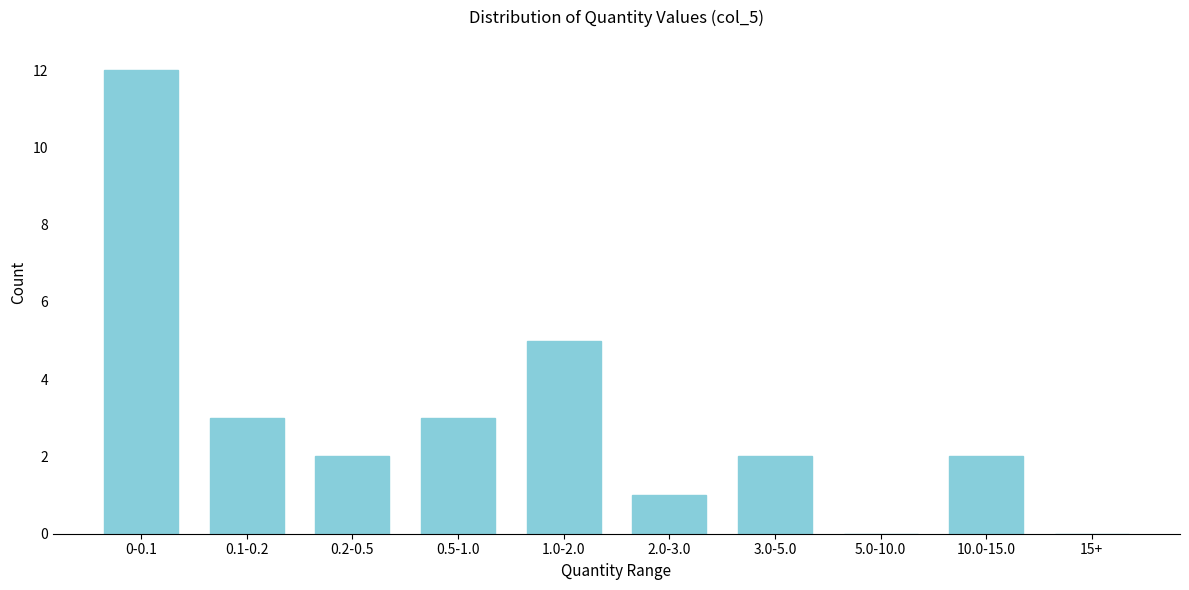

Reading left to right, transcribe all the data shown in this chart.

0-0.1=12	0.1-0.2=3	0.2-0.5=2	0.5-1.0=3	1.0-2.0=5	2.0-3.0=1	3.0-5.0=2	5.0-10.0=0	10.0-15.0=2	15+=0